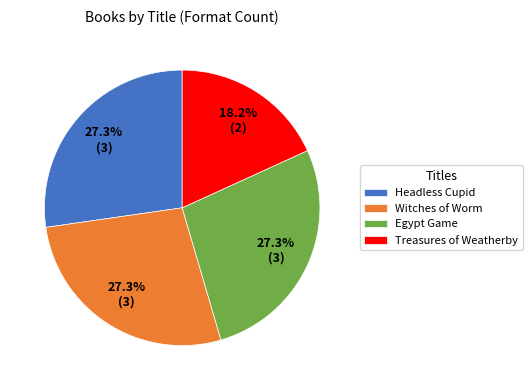

To the nearest percent, what portion does Headless Cupid represent?

27%